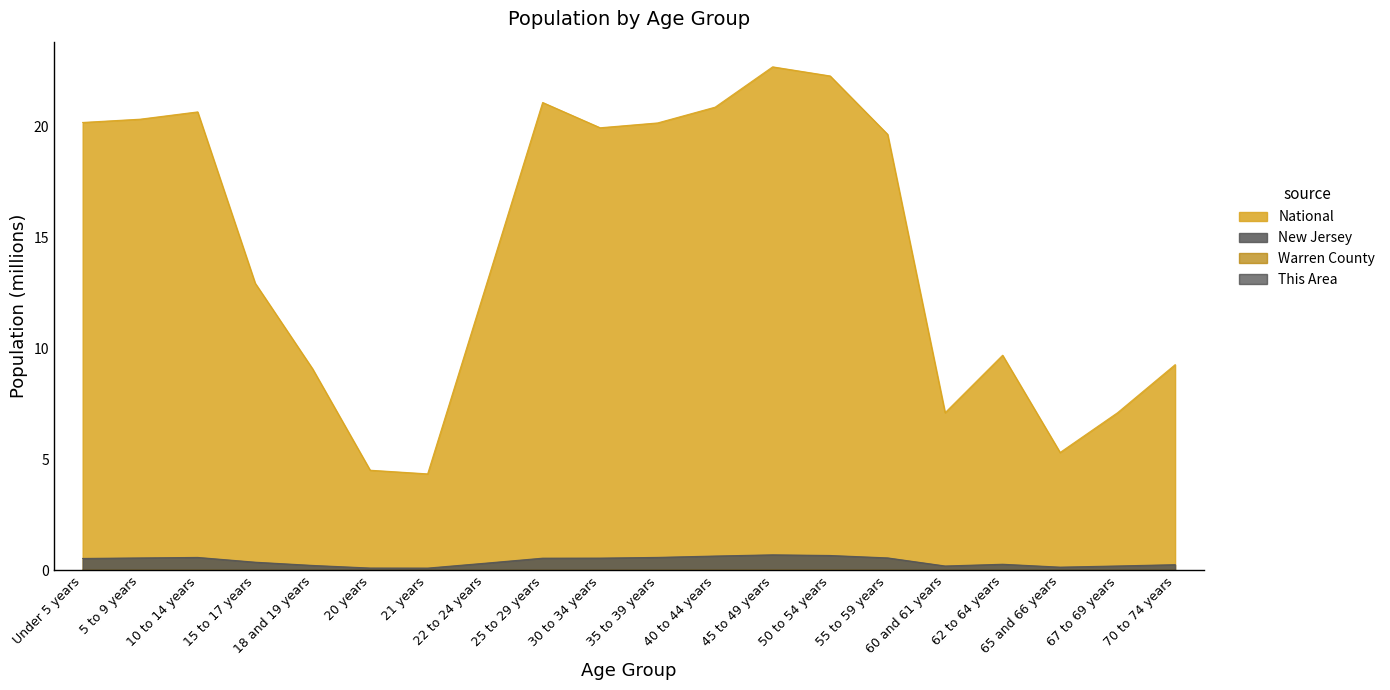

Which category has the lowest value in the This Area series?

20 years